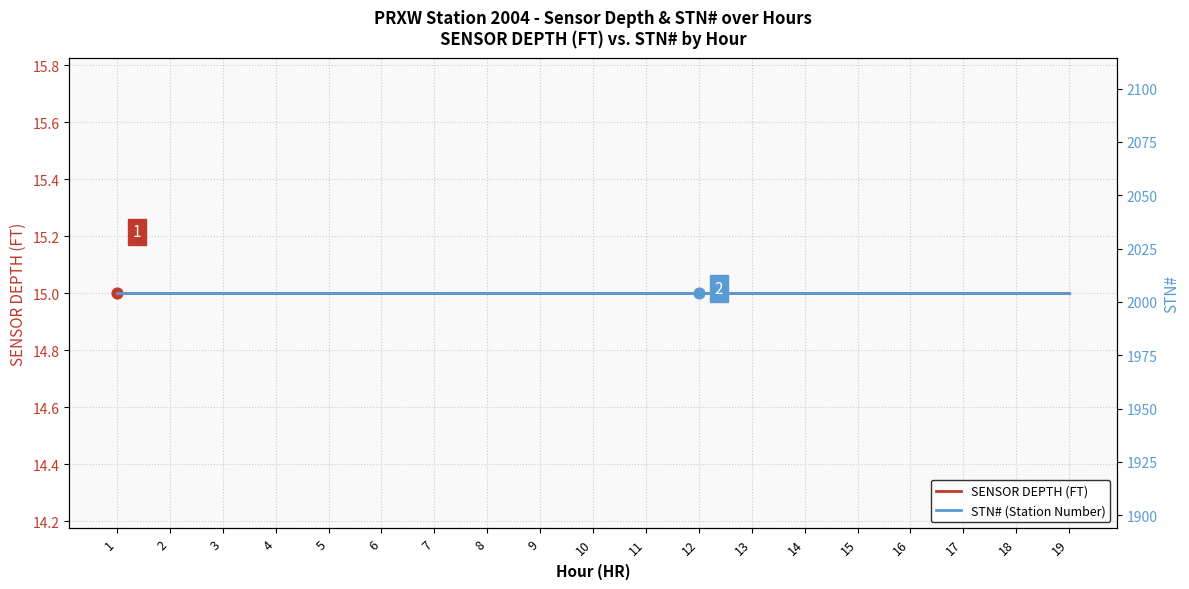

Which series has the largest total across all categories?

STN# (Station Number)